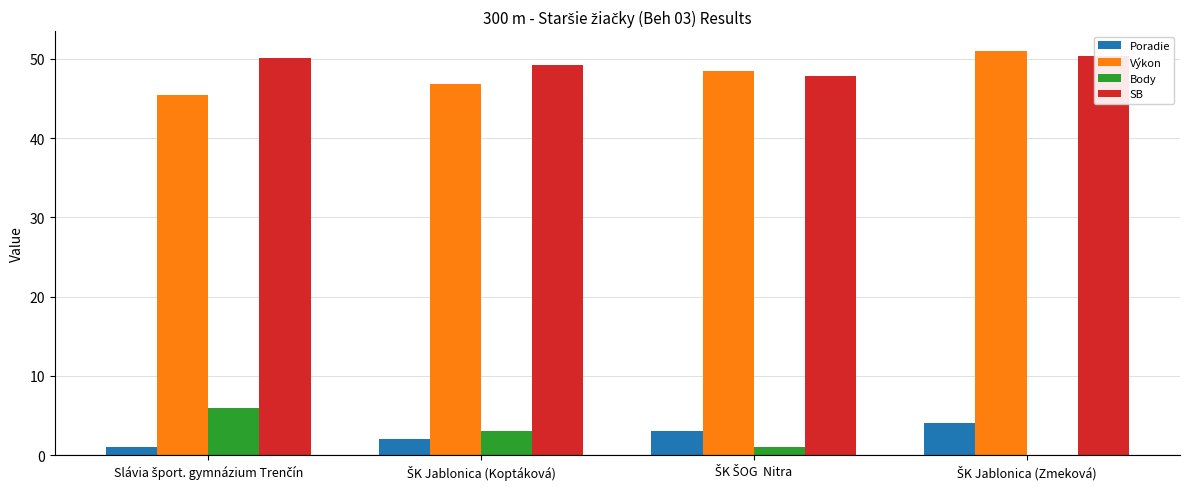

Where does the Poradie series first go above 3?

ŠK Jablonica (Zmeková)